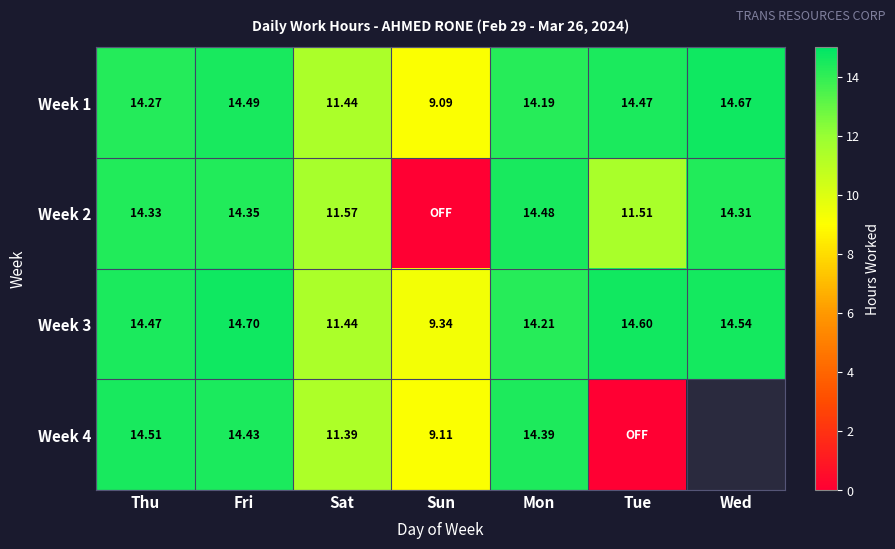

List the labels in order of Week 3 value, smallest first.

Sun, Sat, Mon, Thu, Wed, Tue, Fri